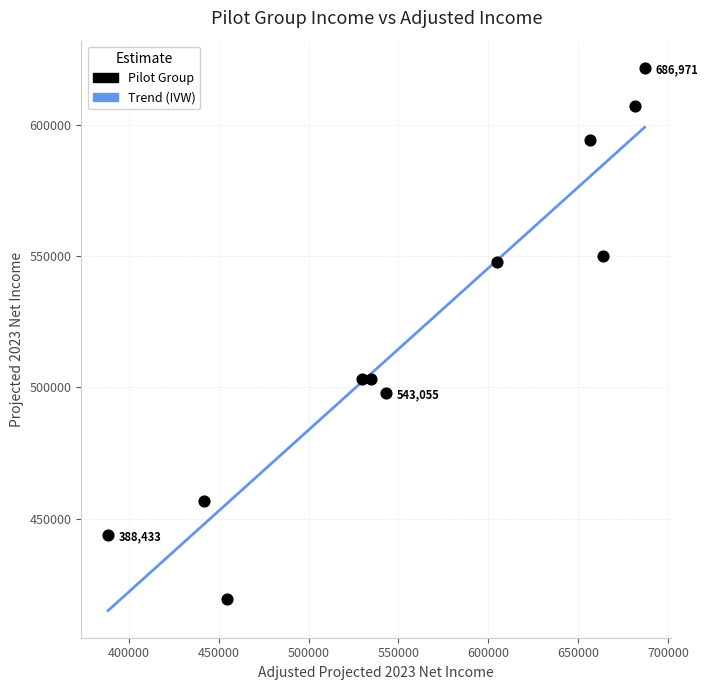

What is the average Y value?

522207